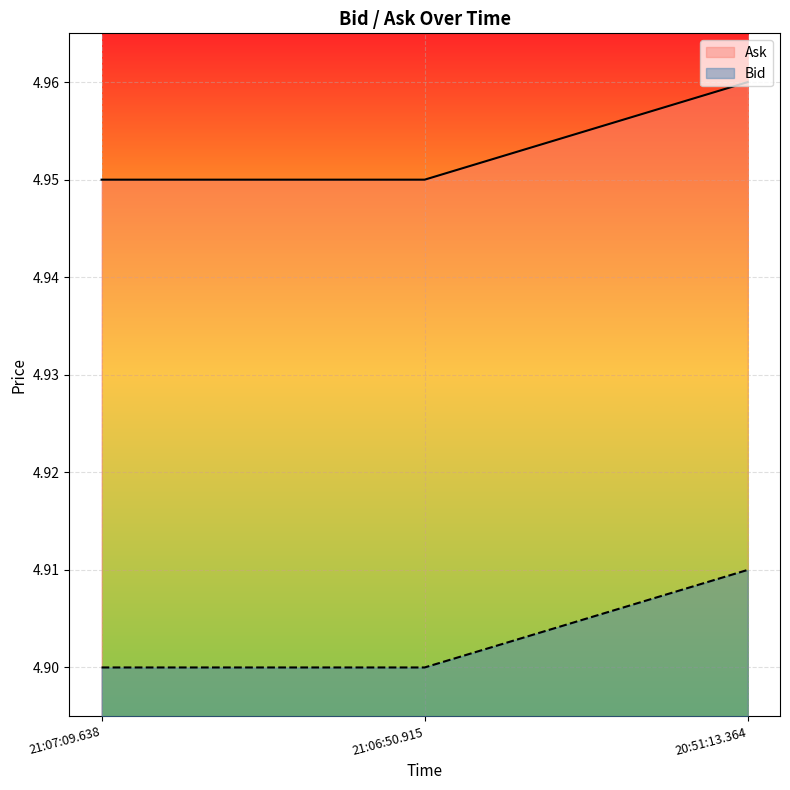

What is the sum of the Ask values at 21:06:50.915 and 21:07:09.638?

9.9